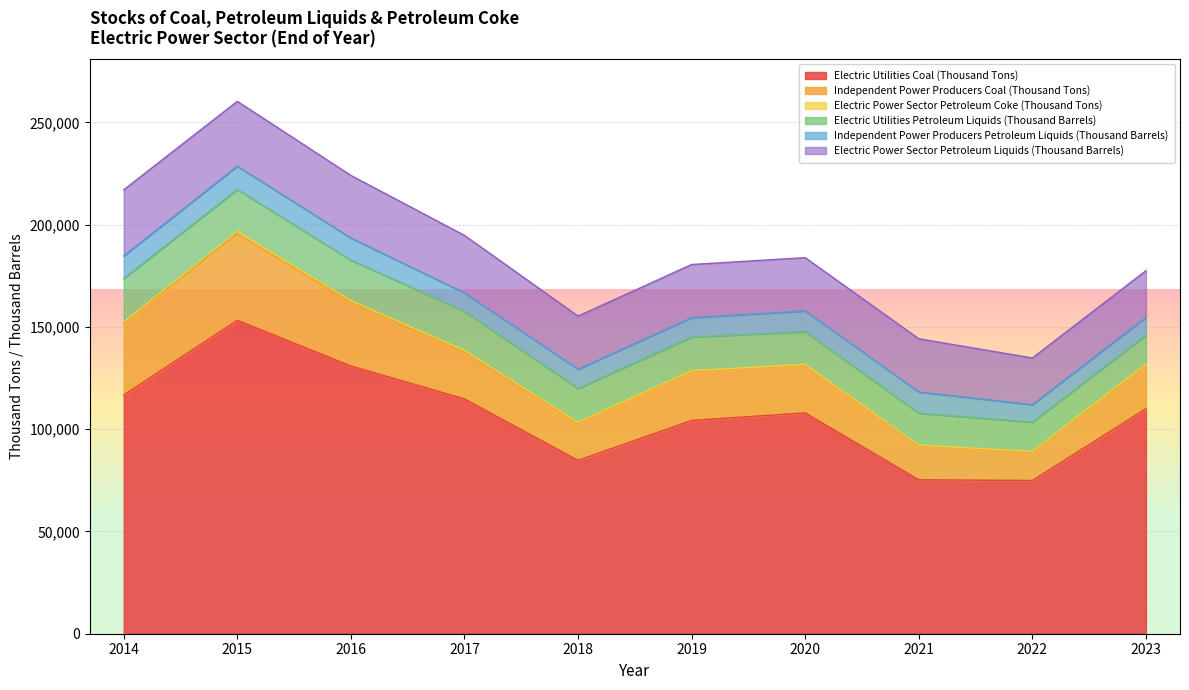

Is it true that Independent Power Producers Petroleum Liquids (Thousand Barrels) equals 11018 at 2014?

True